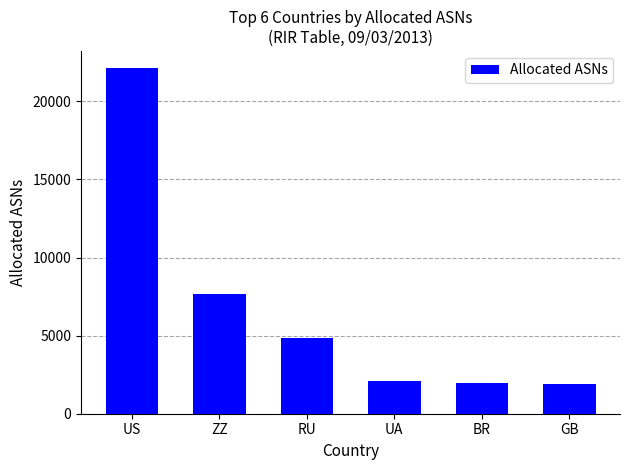

Which has a higher value, RU or UA?

RU